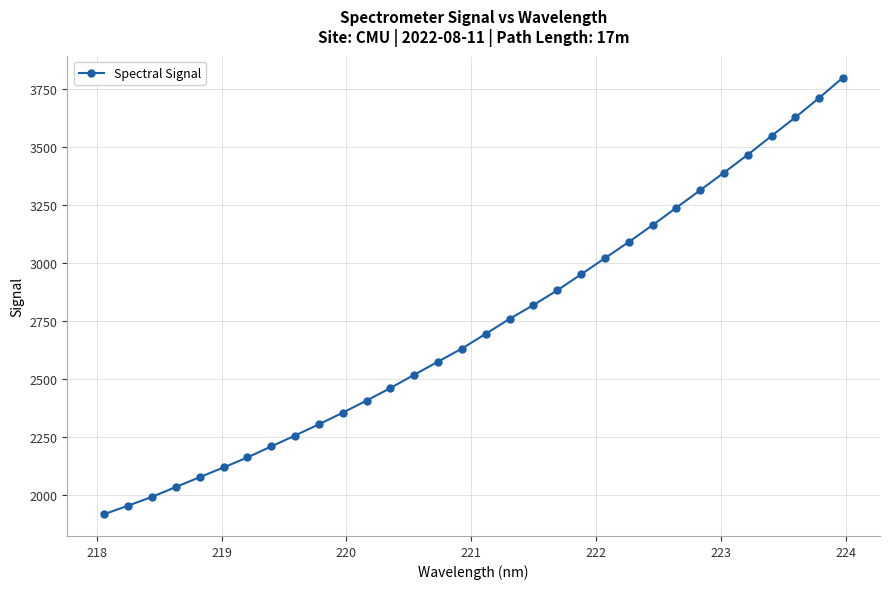

What is the difference between the second highest and second lowest values?

1757.9